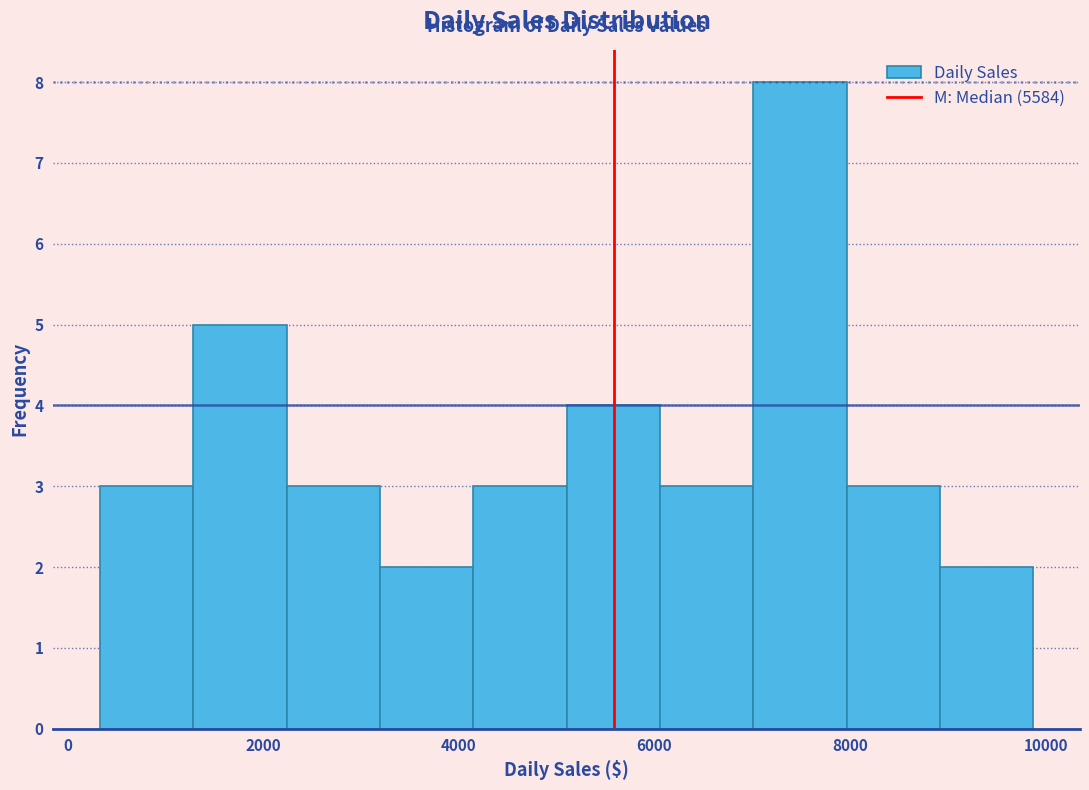

Reading left to right, transcribe this chart: for each bar, give the range it covers on the x-axis and its height. Neither the bar edges nor the heights are printed on the chart, so give them approximately, as read against the axes.

400 to 1200: 3
1200 to 2200: 5
2200 to 3200: 3
3200 to 4200: 2
4200 to 5200: 3
5200 to 6000: 4
6000 to 7000: 3
7000 to 8000: 8
8000 to 9000: 3
9000 to 9800: 2